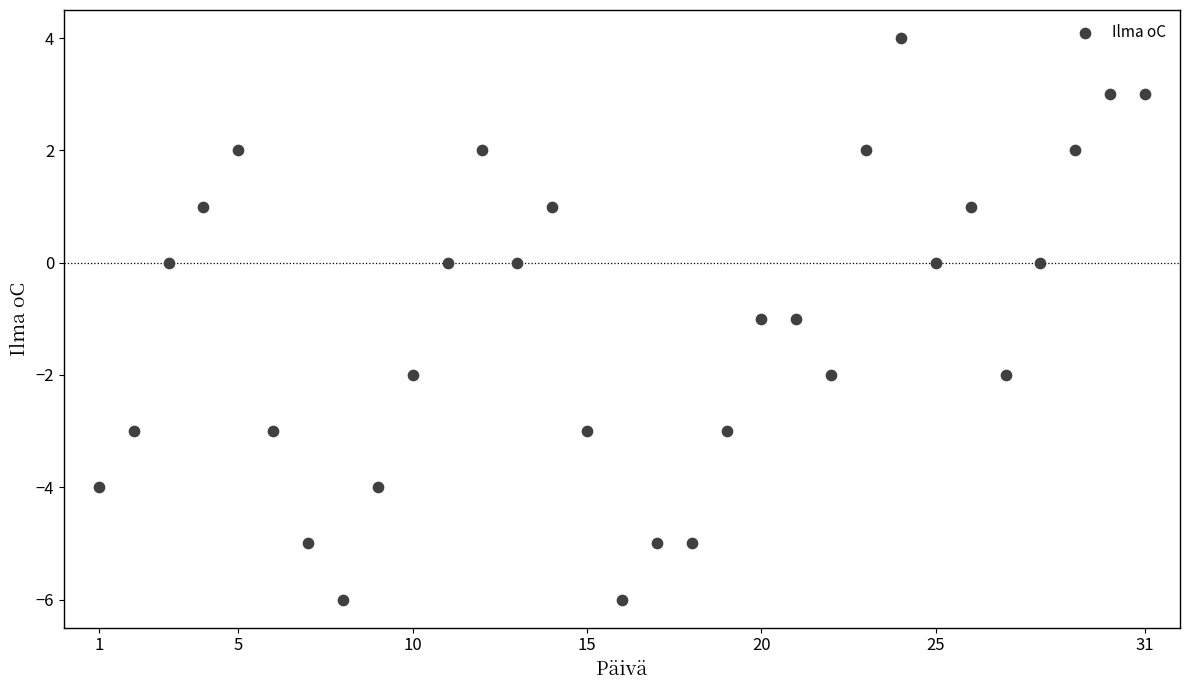

What is the range of Y values (max minus min)?

10